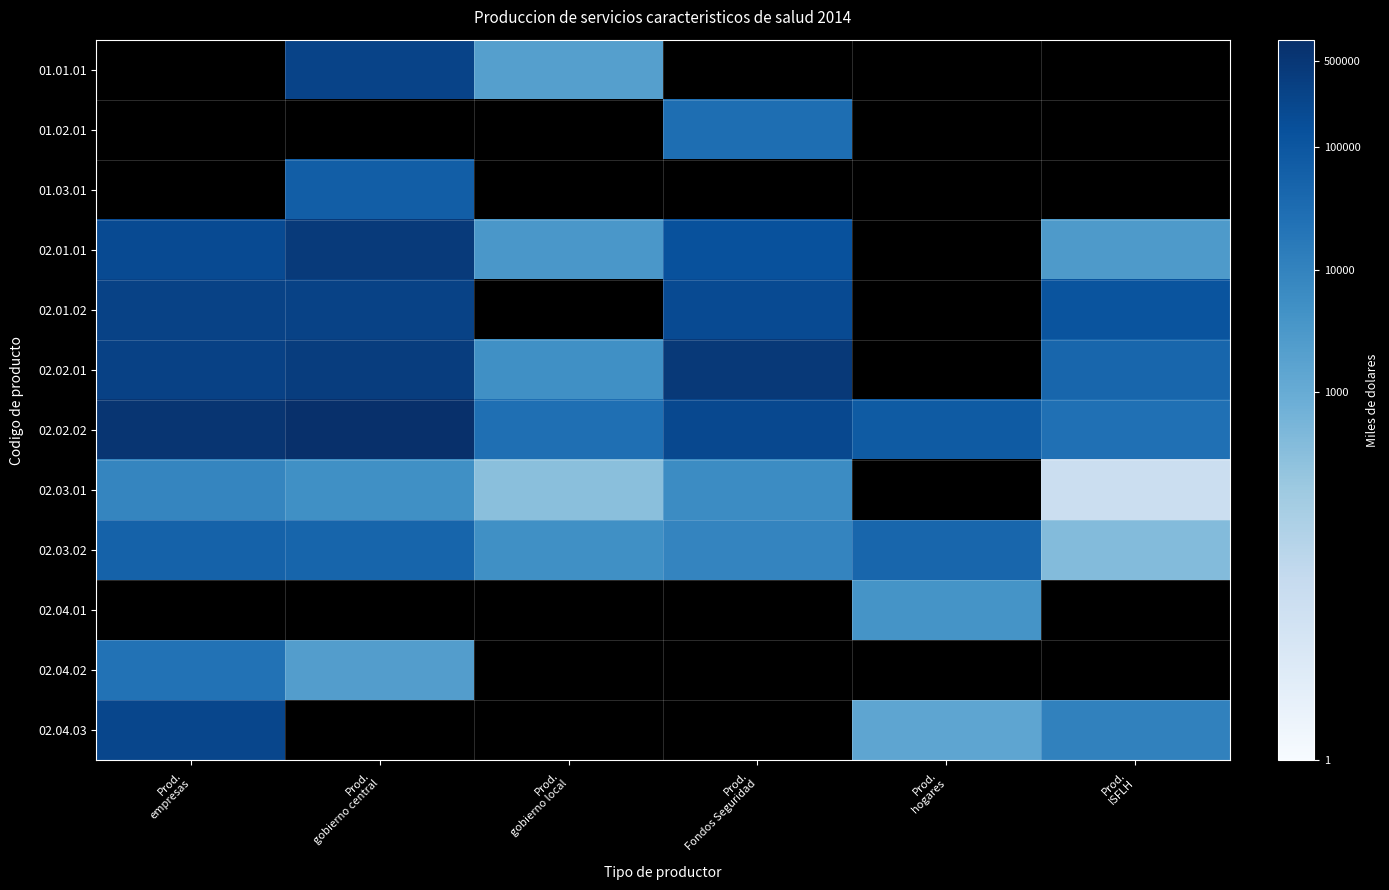

What is the maximum value shown in the chart?

749305.0